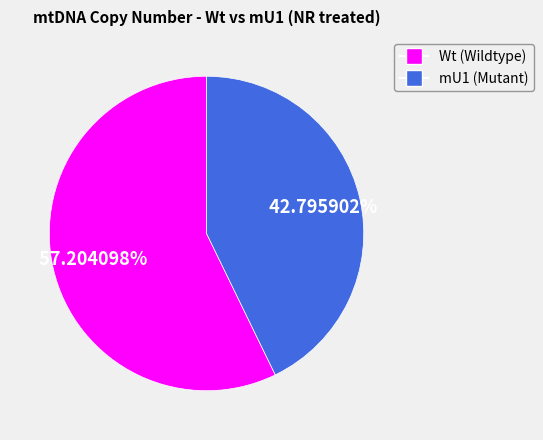

Does any single category account for the majority?

Yes